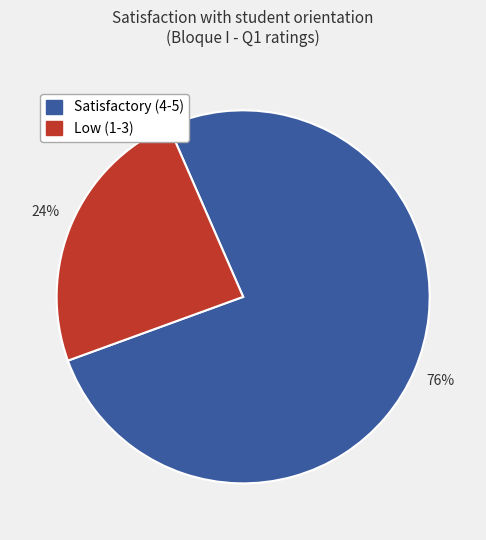

Is there any slice that represents more than half of the pie?

Yes